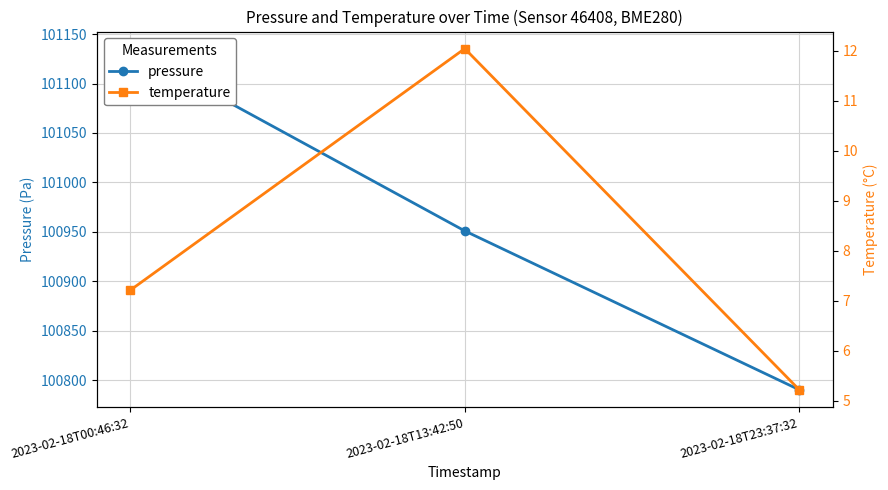

List the series in order of their peak value, lowest first.

temperature, pressure